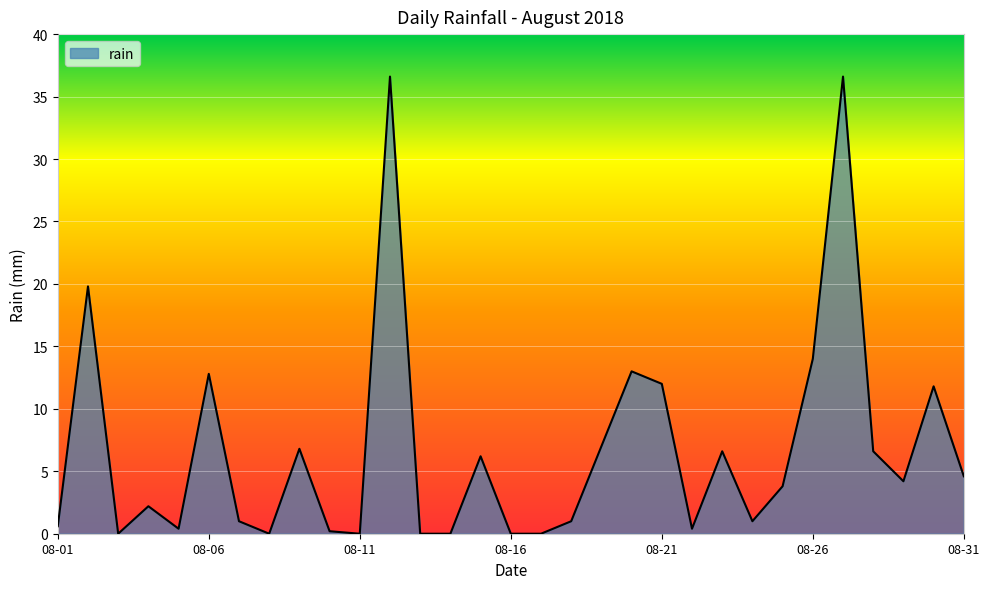

Does the chart display data point markers on the line(s)?

No